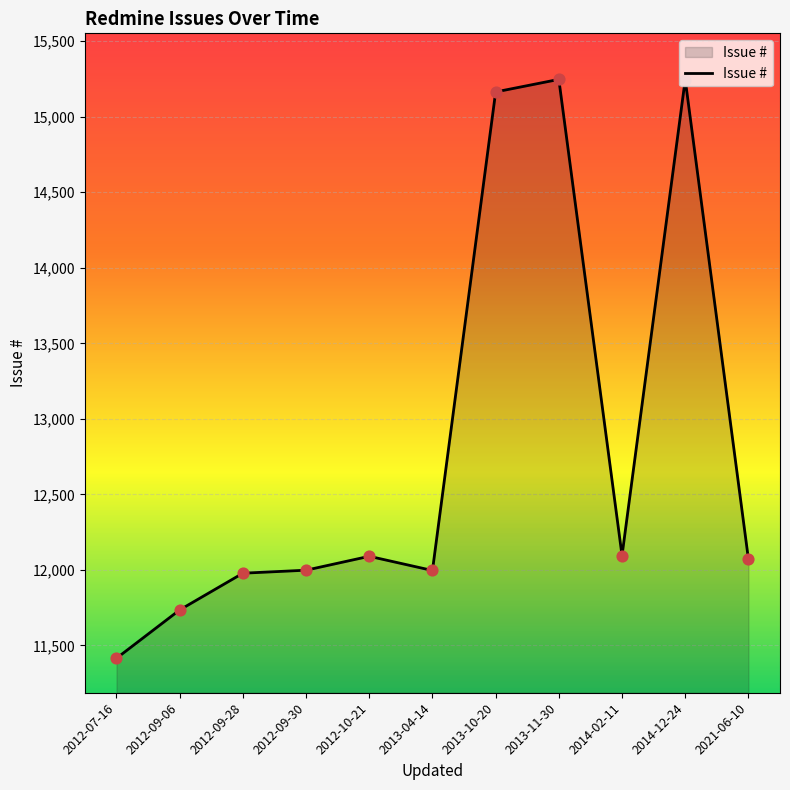

Which has a higher value, 2012-09-06 or 2021-06-10?

2021-06-10